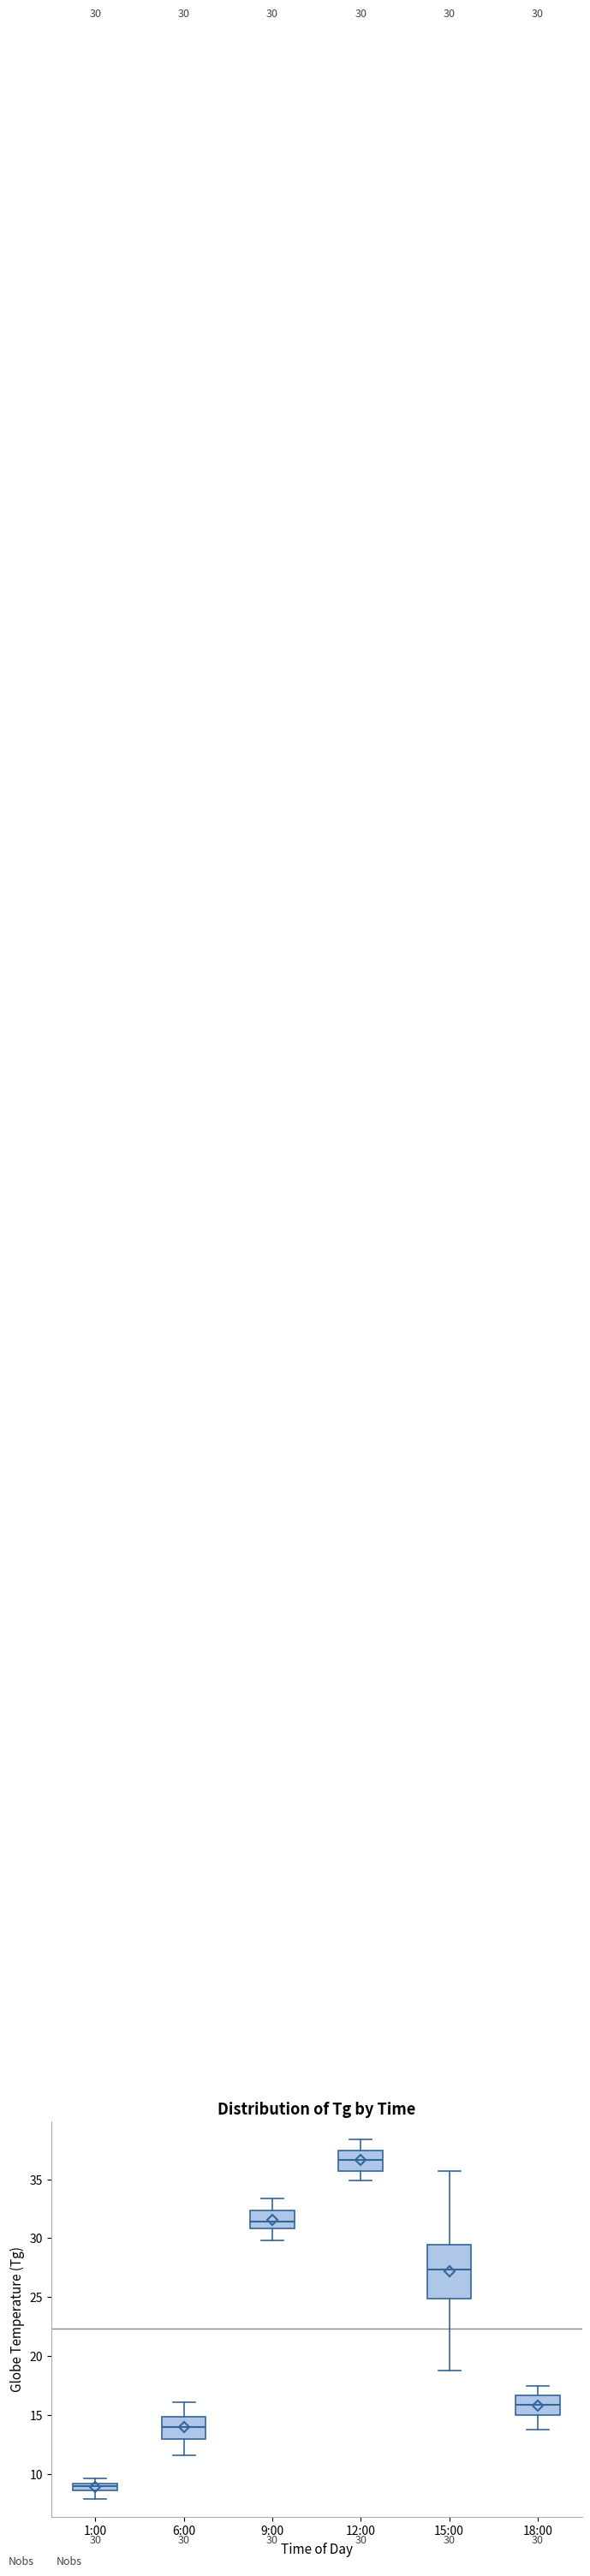

Which box is the tallest, from its lower edge to its upper edge?

15:00